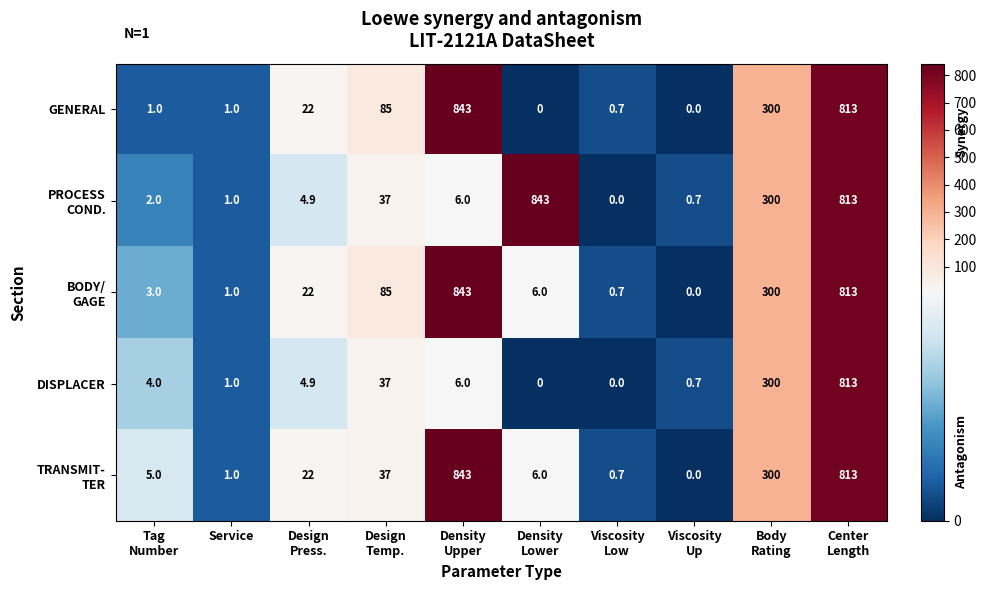

What is the sum of all GENERAL values?

2065.7